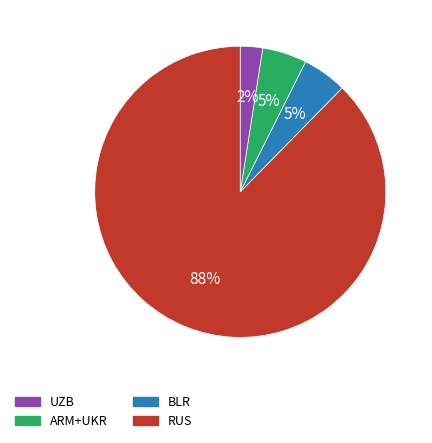

Is there a majority slice in this chart?

Yes